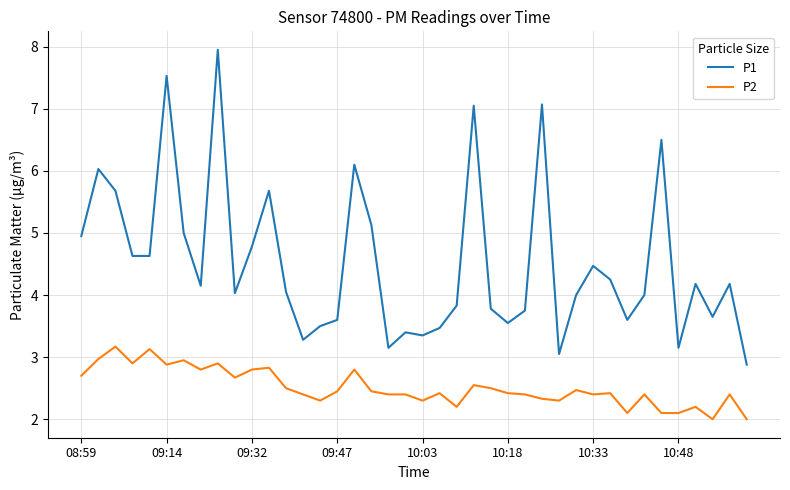

What is the difference between the maximum and minimum values in the P2 series?

1.2